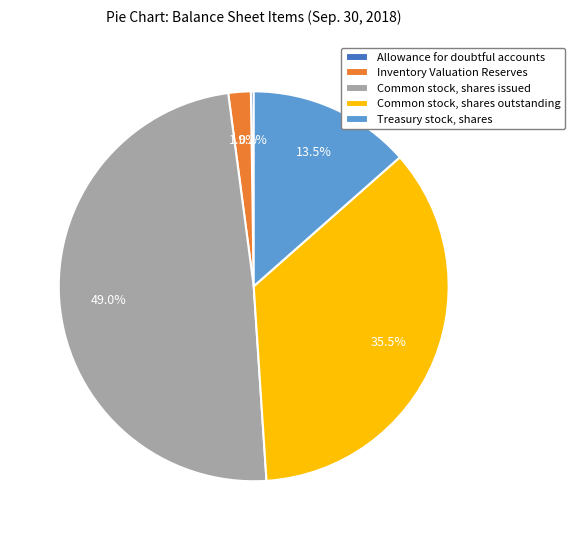

What is the largest slice in the pie chart?

Common stock, shares issued